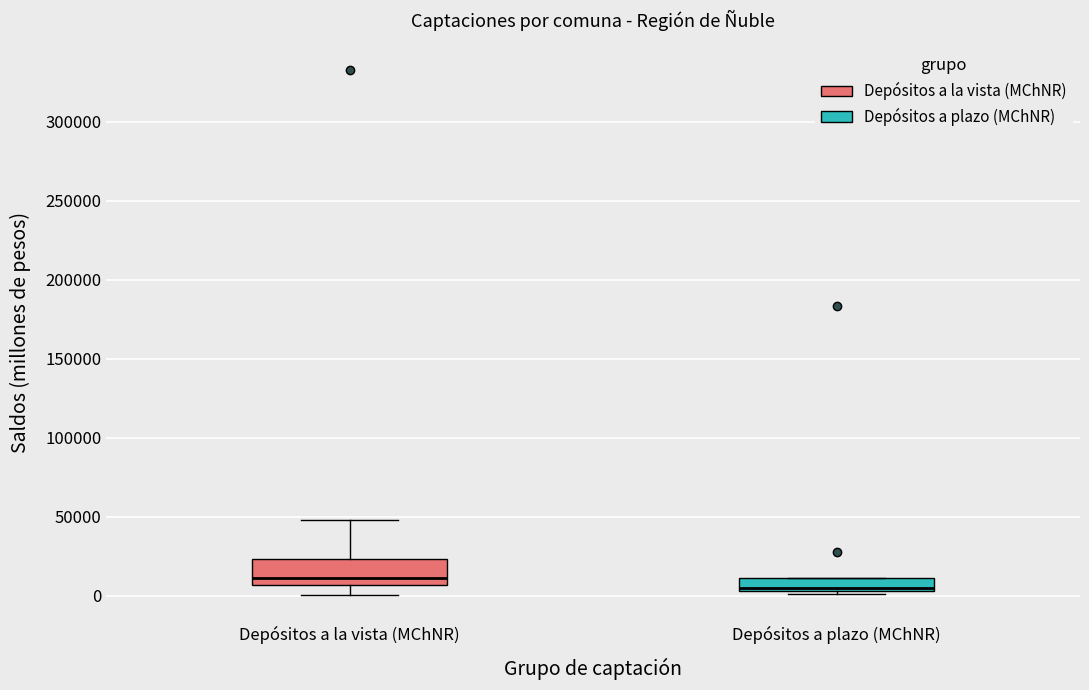

Reading left to right, read every box against the y-axis: the position of its median line, the range the box covers, and the ends of its whiskers. The values are not printed on the chart, so give them approximately, as read against the axis.

Depósitos a la vista (MChNR): median 10000, box 5000 to 25000, whiskers 0 to 50000
Depósitos a plazo (MChNR): median 5000 (just above the box's lower edge), box 5000 to 10000, whiskers 0 to 10000